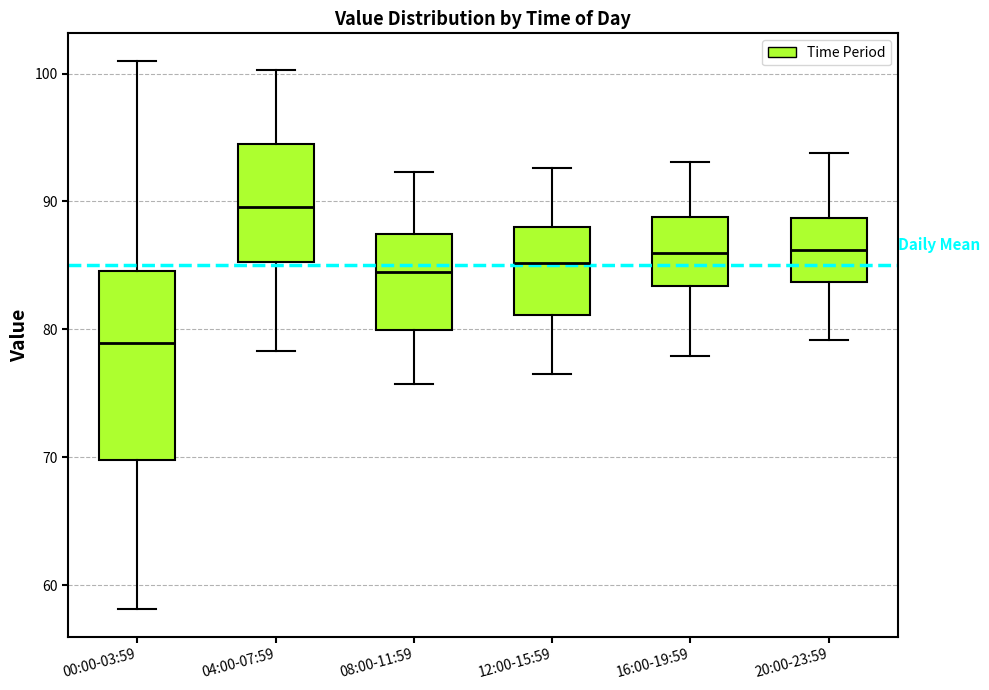

Comparing the boxes themselves (not the whiskers), which one is the tallest?

00:00-03:59